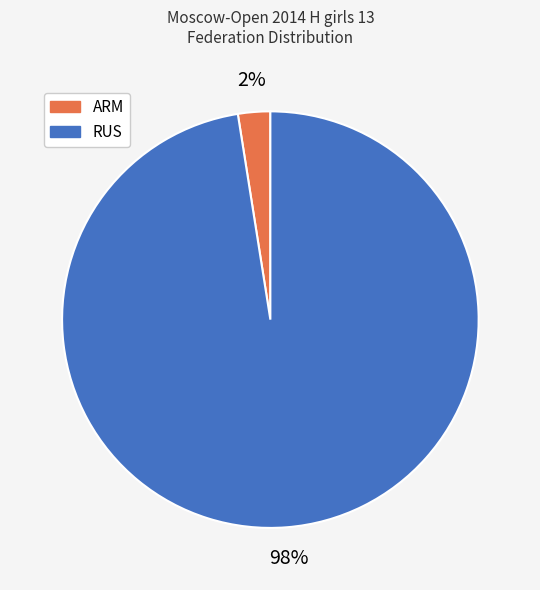

Is it true that ARM is 2% of the pie?

True